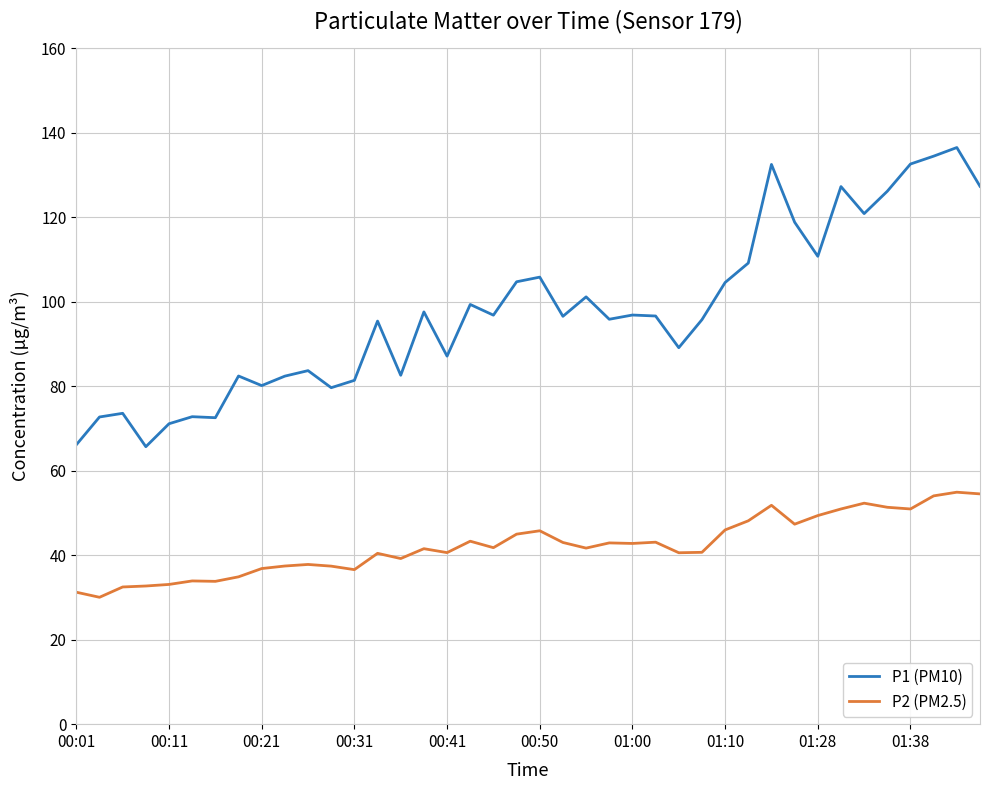

Which series has the widest spread of values?

P1 (PM10)